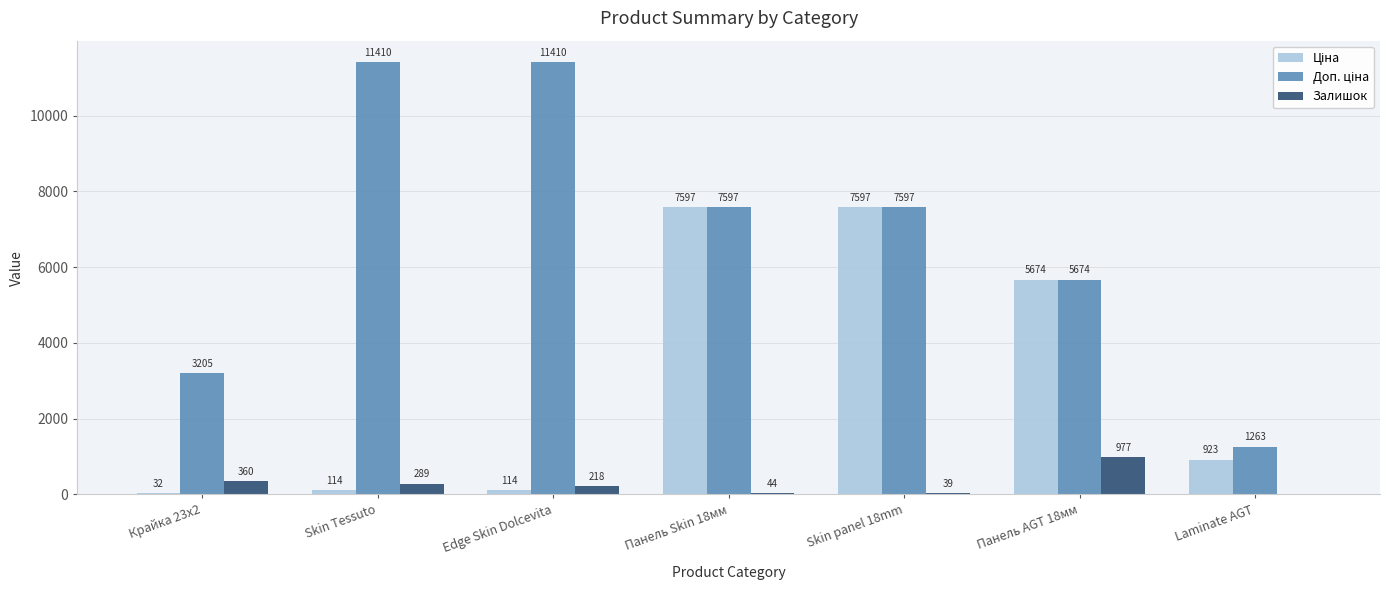

True or false: Залишок has a value of 1745.2 at Панель AGT 18мм.

False